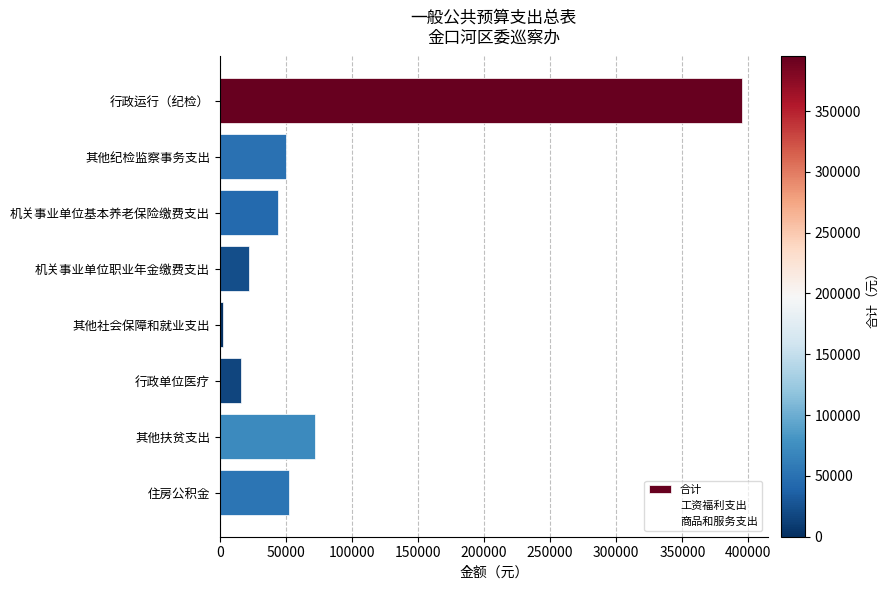

Between 机关事业单位基本养老保险缴费支出 and 行政单位医疗, which is larger?

机关事业单位基本养老保险缴费支出